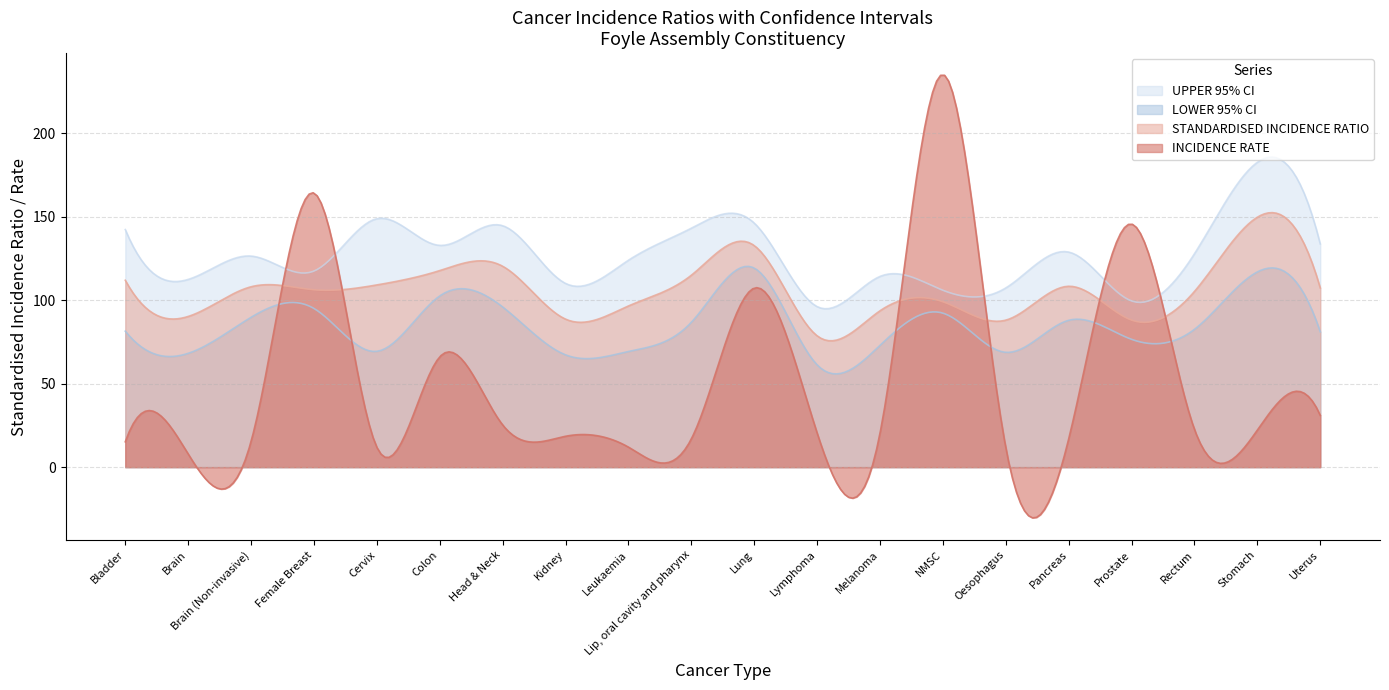

What is the greatest value displayed?

234.9